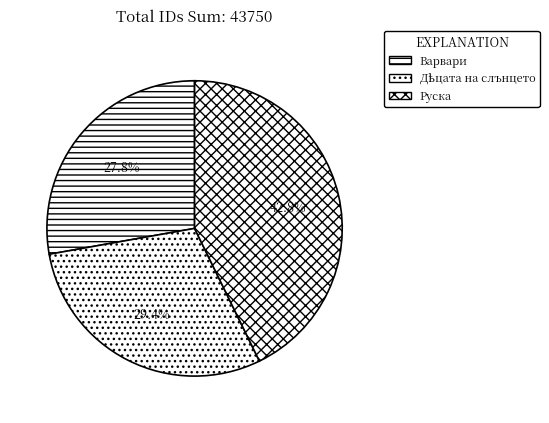

What is the change in value from Варвари to Дѣцата на слънцето?

+715